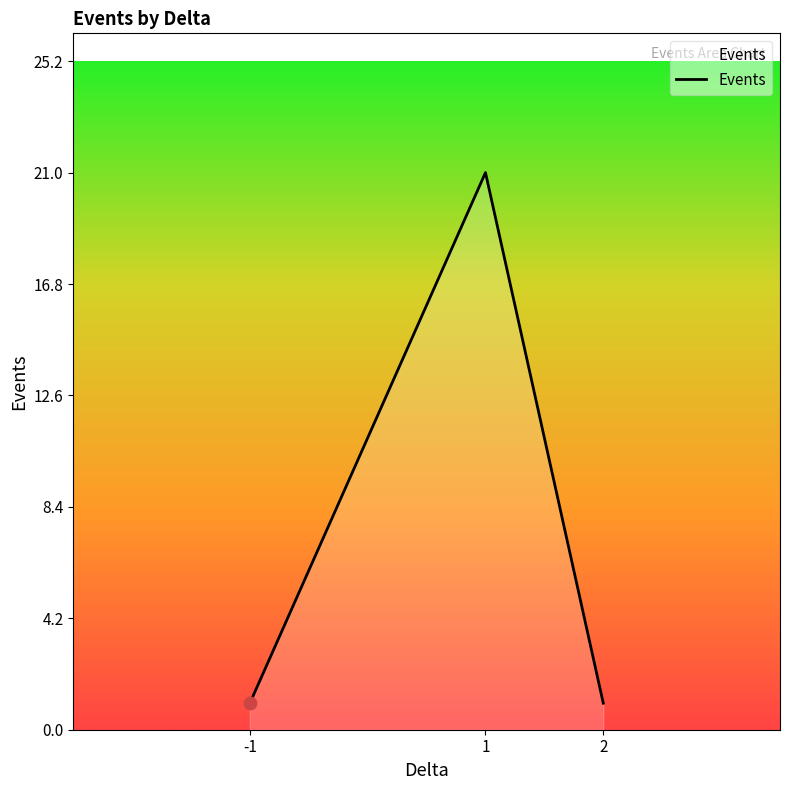

Which has a higher value, 1 or 2?

1